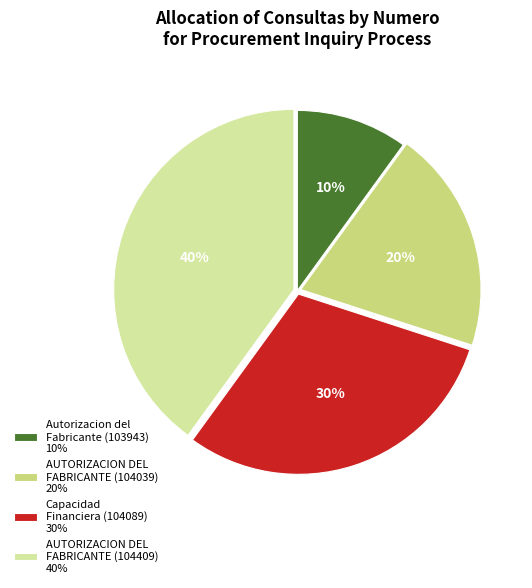

Is there a majority slice in this chart?

No